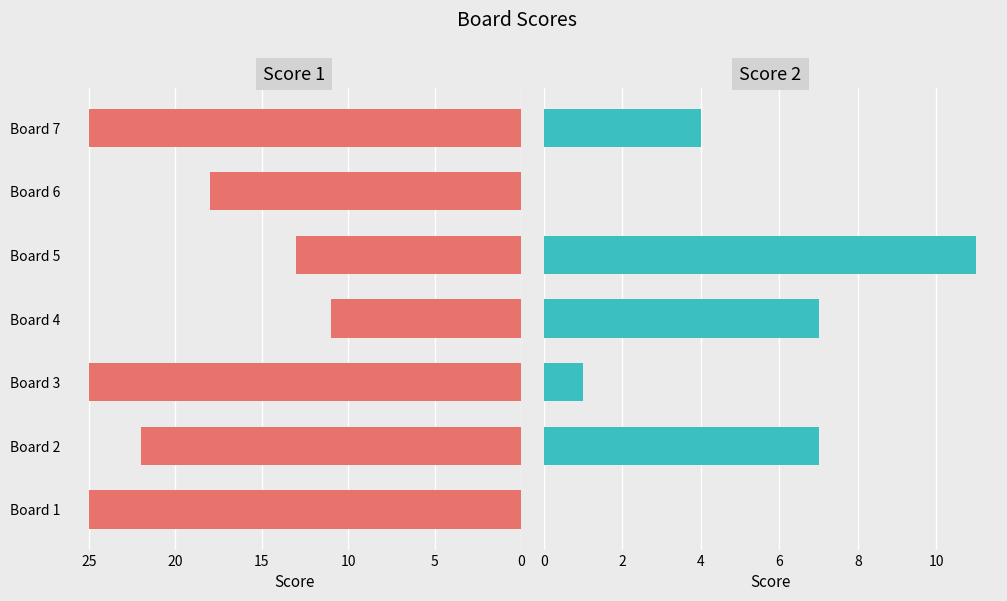

Which series has the widest spread of values?

Score 1